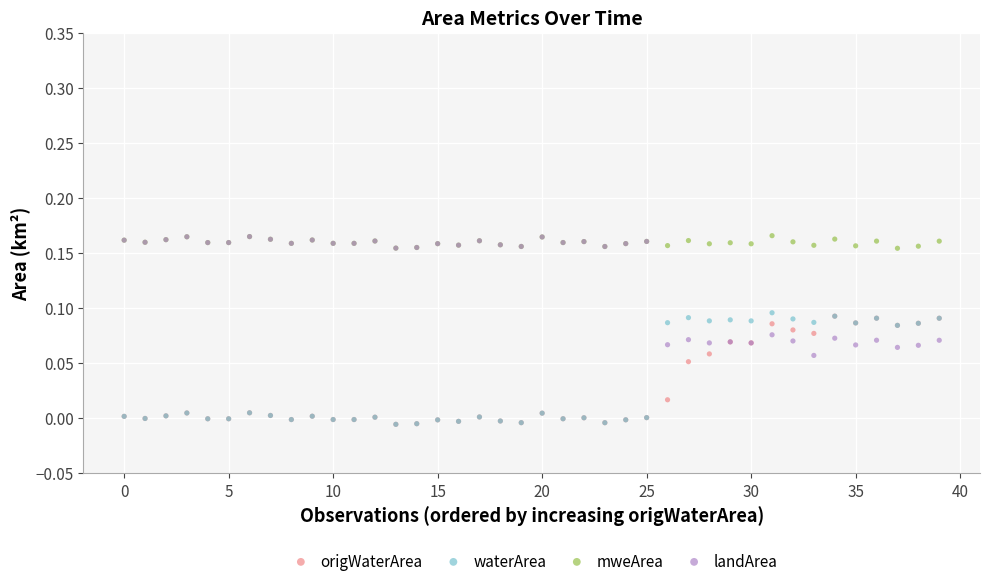

What are all the series names shown in the legend?

origWaterArea, waterArea, mweArea, landArea